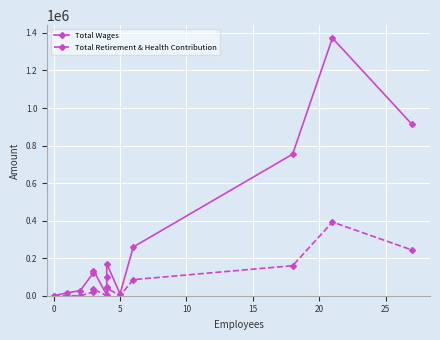

In Total Retirement & Health Contribution, how many points are lower than both neighbors (excluding endpoints)?

2